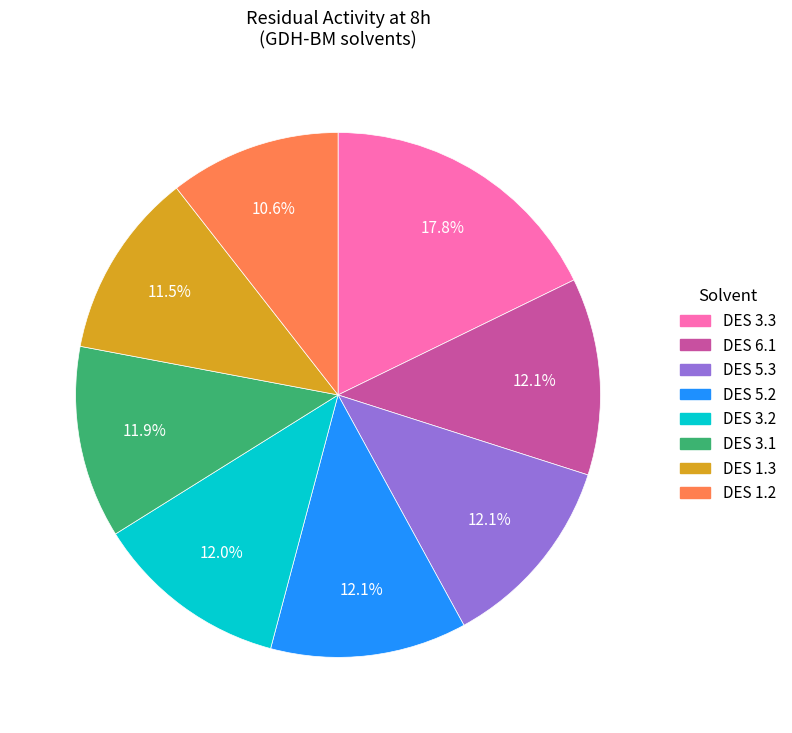

Is there a majority slice in this chart?

No